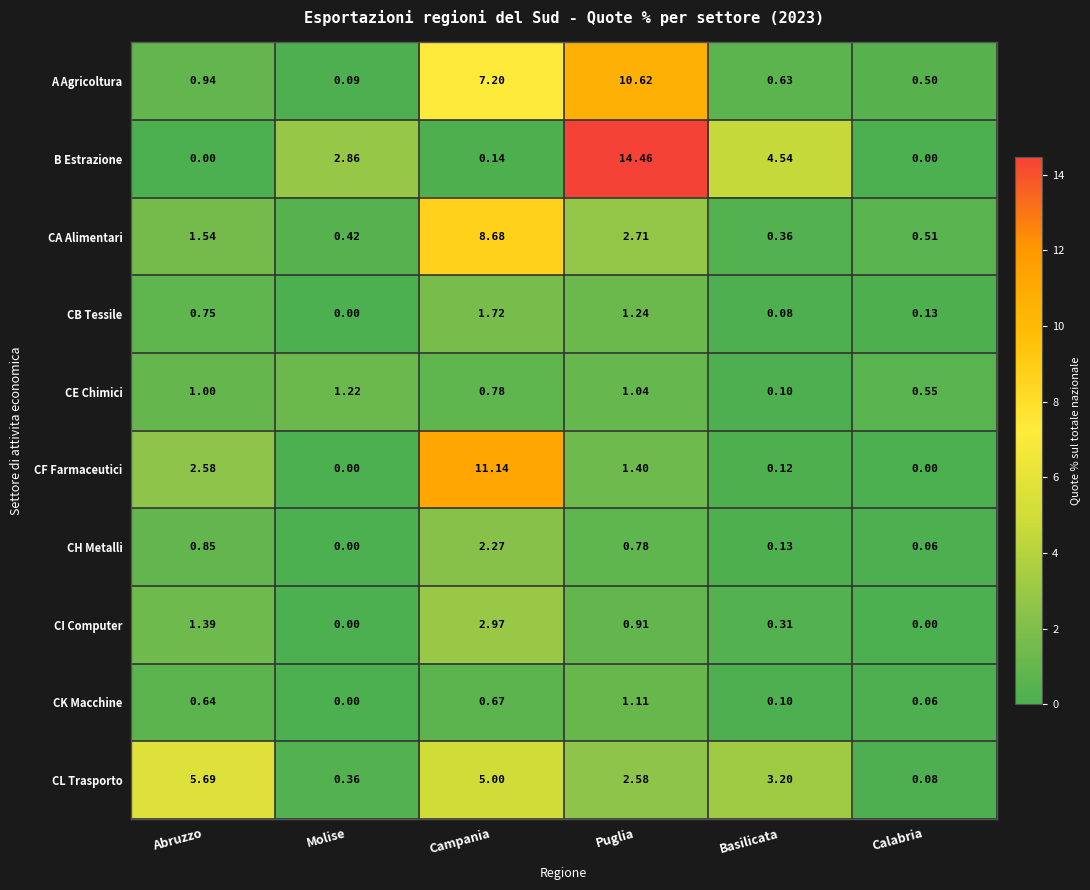

Is the value of CH Metalli at Abruzzo greater than the value of CF Farmaceutici at Basilicata?

Yes